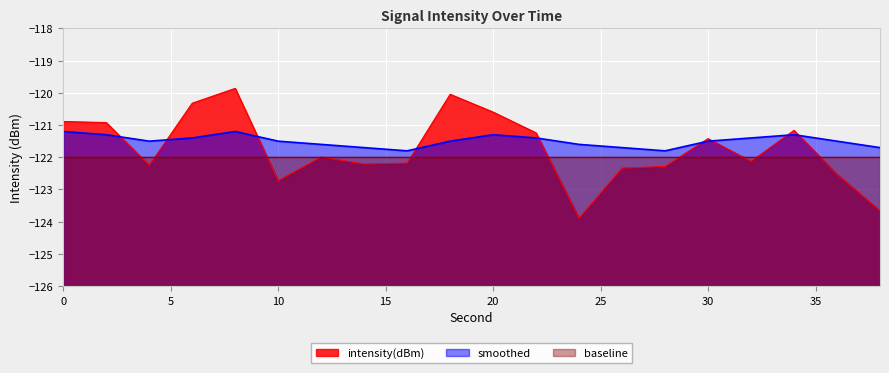

How many series are shown in this chart?

3